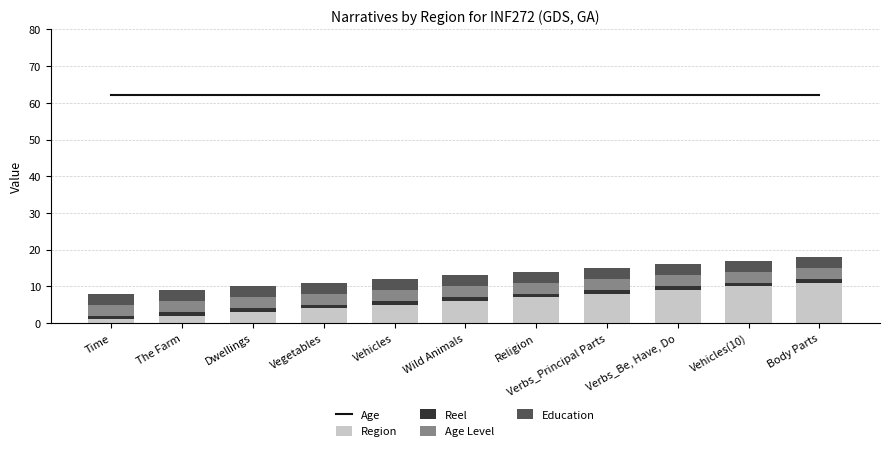

Are the bars horizontal?

No